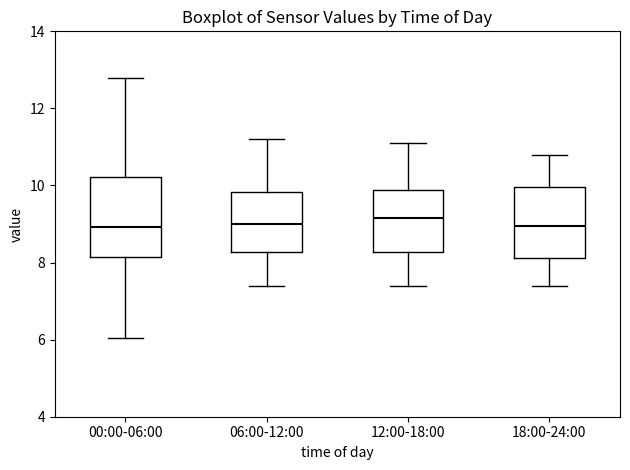

Comparing the boxes themselves (not the whiskers), which one is the tallest?

00:00-06:00